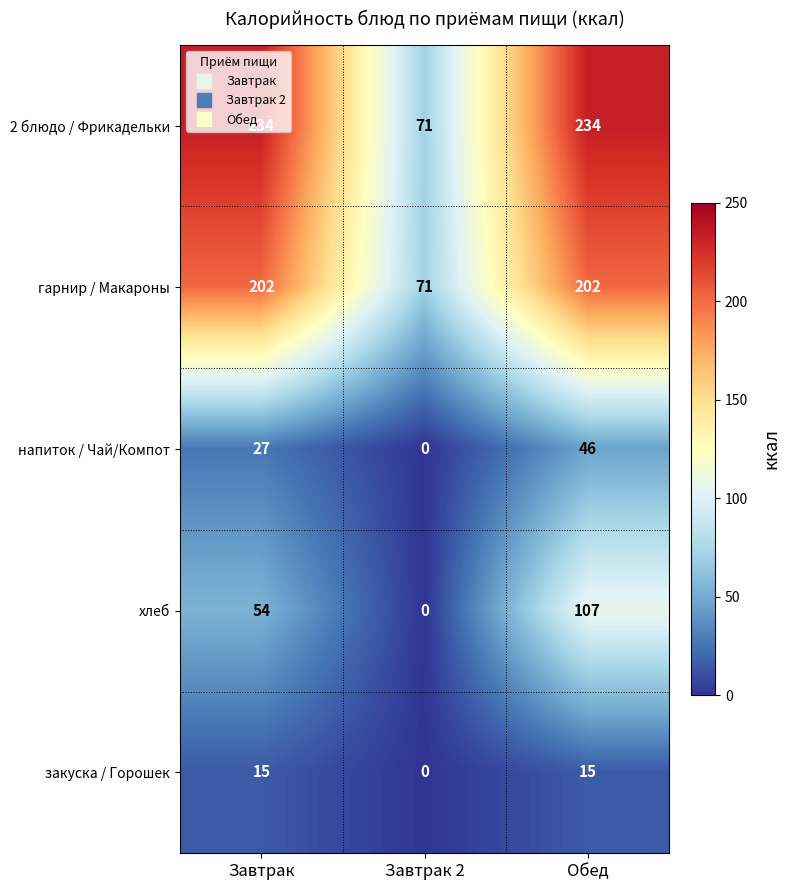

What is the spread (max minus min) of values at Завтрак?

219